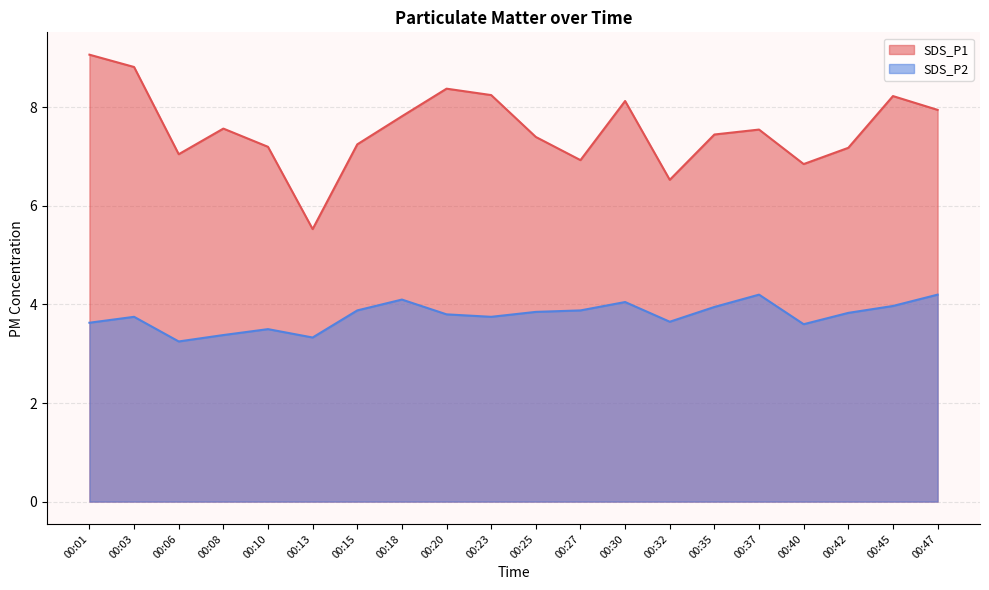

Does the chart have visible grid lines?

Yes